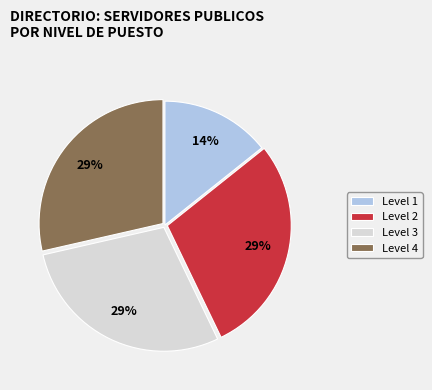

Combined, do Level 1 and Level 2 account for over 50%?

No